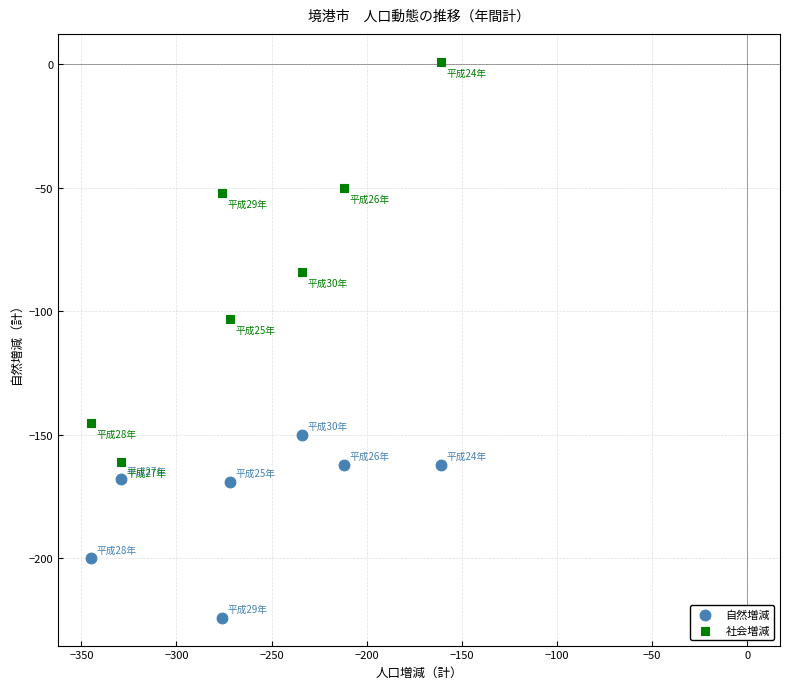

Across all data points, what is the range of Y values (max minus min)?

225